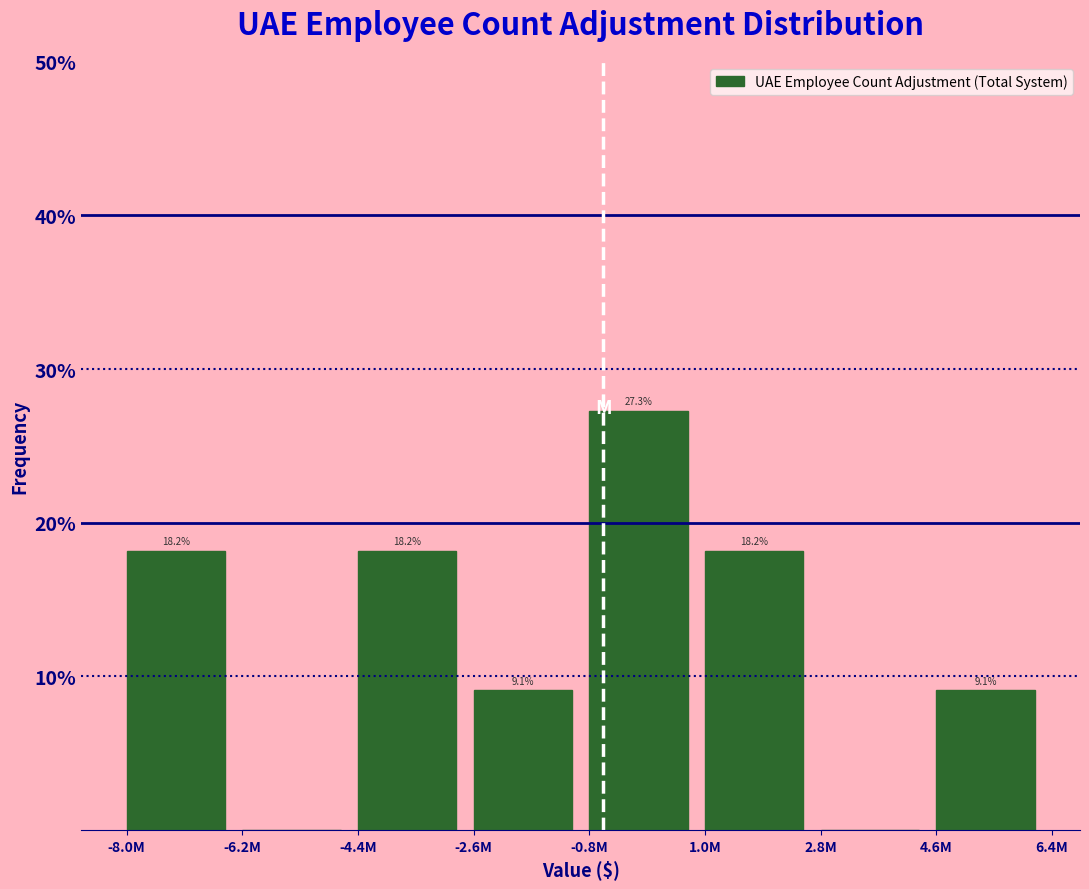

Reading left to right, transcribe all the data shown in this chart.

-8.0M=18.2	-6.2M=0.0	-4.4M=18.2	-2.6M=9.1	-0.8M=27.3	1.0M=18.2	2.8M=0.0	4.6M=9.1